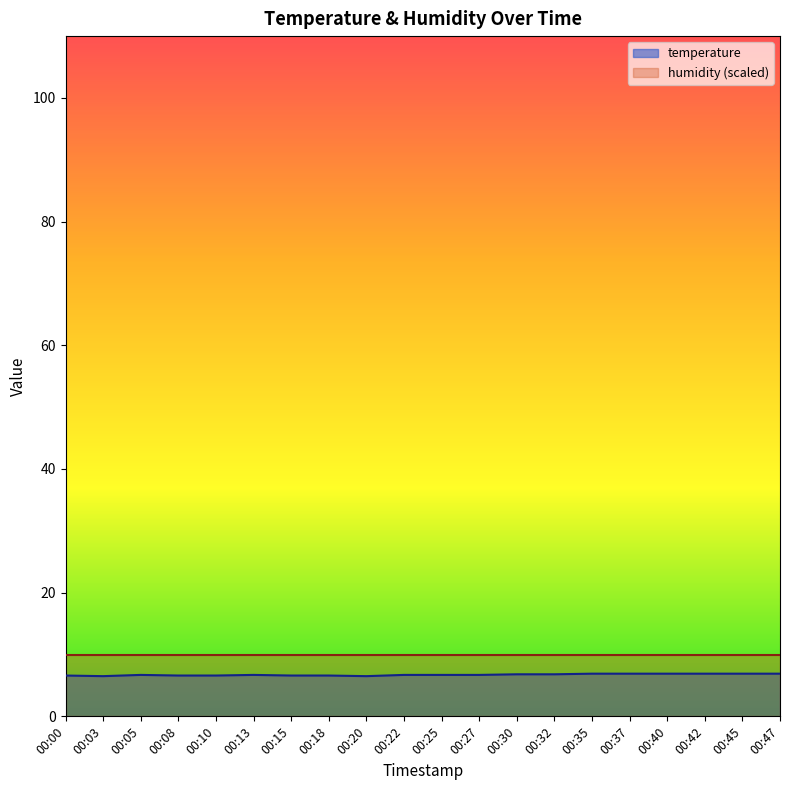

Rank the categories by value from highest to lowest.

00:35, 00:37, 00:40, 00:42, 00:45, 00:47, 00:30, 00:32, 00:05, 00:13, 00:22, 00:25, 00:27, 00:00, 00:08, 00:10, 00:15, 00:18, 00:03, 00:20